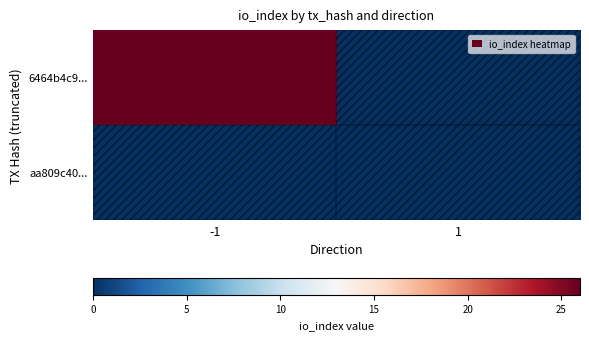

Between -1 and 1, which series saw the biggest shift?

6464b4c9...